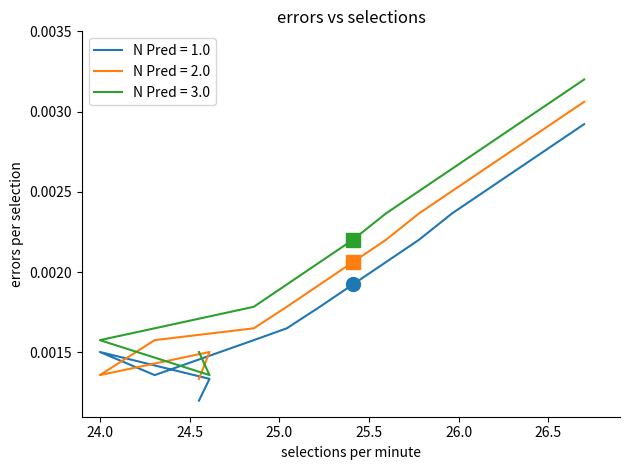

How many categories are shown in the chart?

15